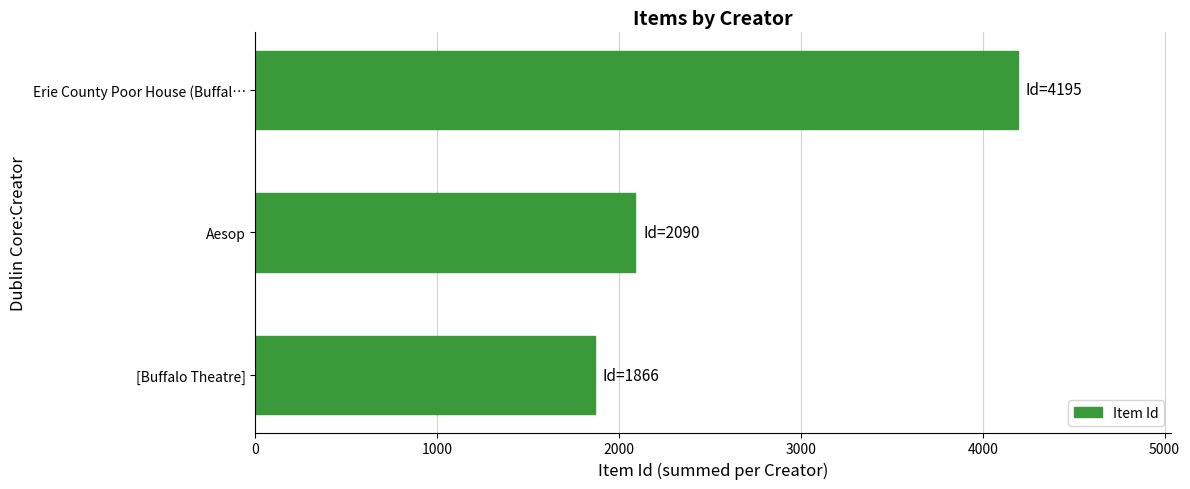

Approximately how many times larger is the value at Aesop compared to [Buffalo Theatre]?

1.1